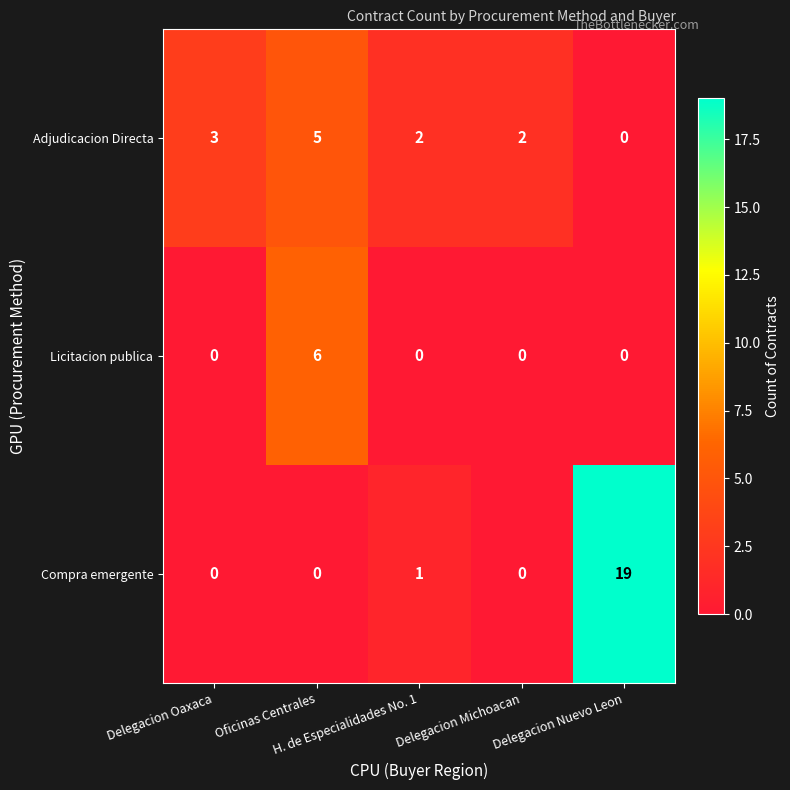

What is the maximum value shown in the chart?

19